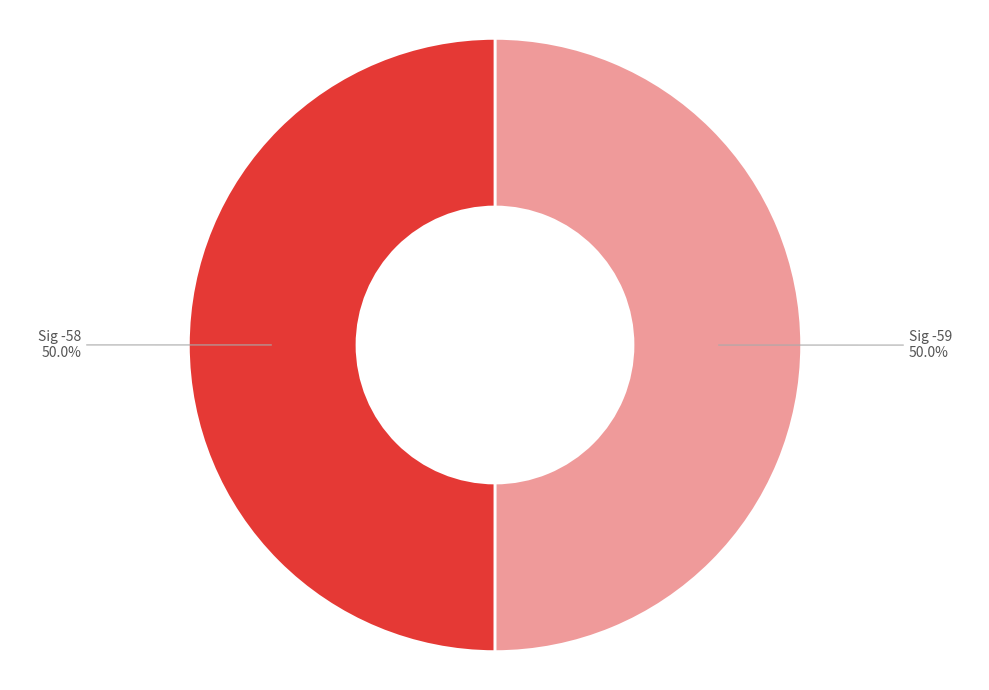

To the nearest percent, what is the average slice percentage?

50%